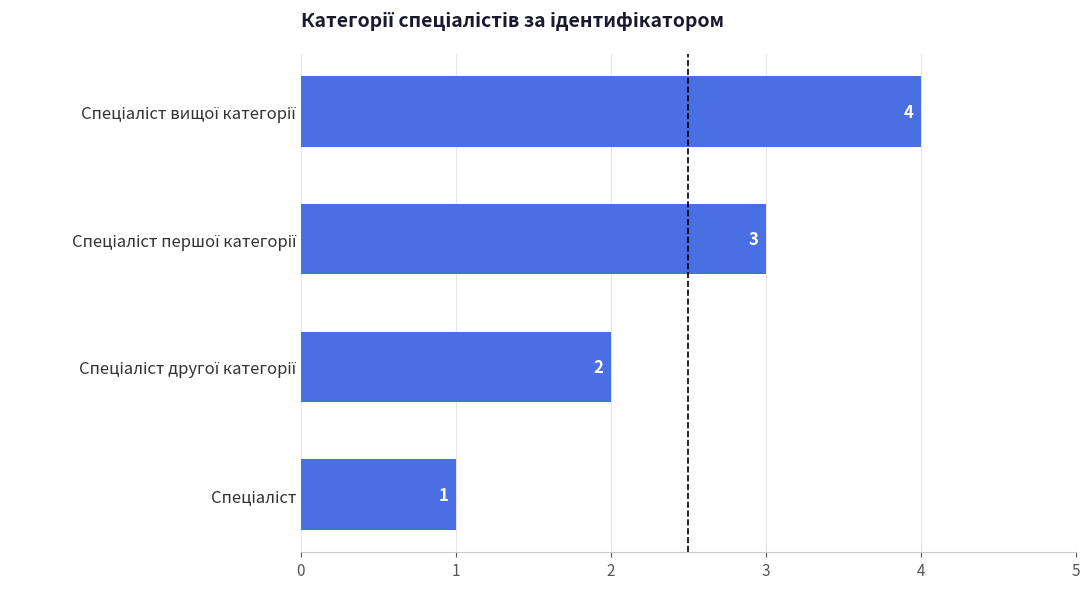

What is the difference between the second highest and second lowest values?

1